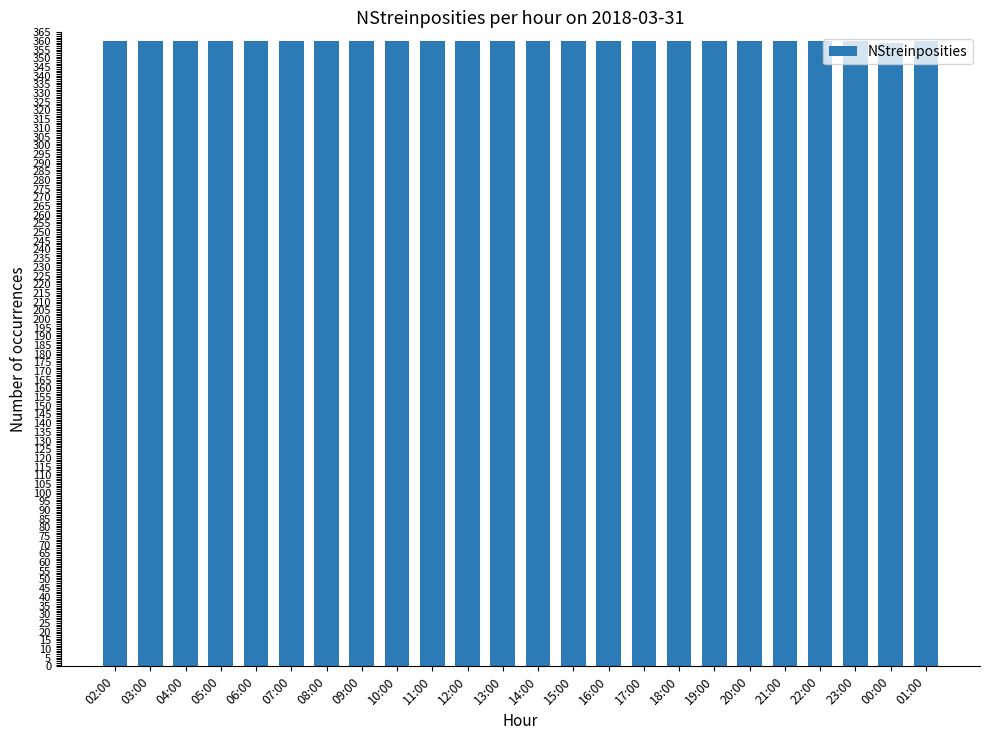

What is the label of the 20th bar from the left?

21:00